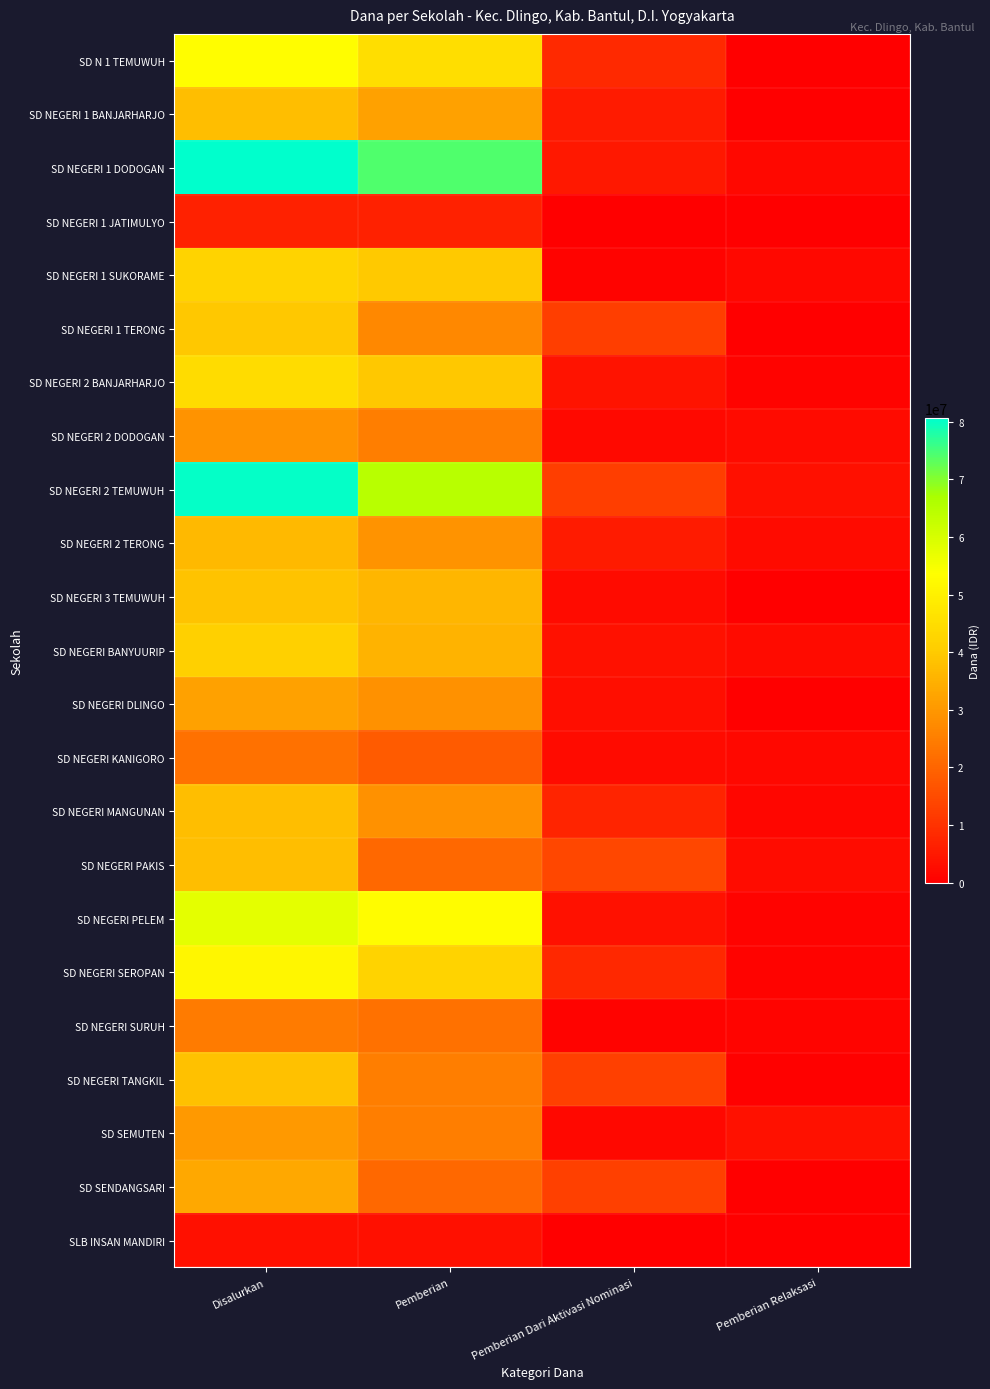

Reading left to right, transcribe all the data shown in this chart.

SD N 1 TEMUWUH: Disalurkan=53325000	Pemberian=45000000	Pemberian Dari Aktivasi Nominasi=8325000	Pemberian Relaksasi=0
SD NEGERI 1 BANJARHARJO: Disalurkan=37575000	Pemberian=31950000	Pemberian Dari Aktivasi Nominasi=5400000	Pemberian Relaksasi=225000
SD NEGERI 1 DODOGAN: Disalurkan=80550000	Pemberian=74025000	Pemberian Dari Aktivasi Nominasi=4950000	Pemberian Relaksasi=1575000
SD NEGERI 1 JATIMULYO: Disalurkan=6750000	Pemberian=6750000	Pemberian Dari Aktivasi Nominasi=0	Pemberian Relaksasi=0
SD NEGERI 1 SUKORAME: Disalurkan=42300000	Pemberian=39825000	Pemberian Dari Aktivasi Nominasi=900000	Pemberian Relaksasi=1575000
SD NEGERI 1 TERONG: Disalurkan=39375000	Pemberian=27000000	Pemberian Dari Aktivasi Nominasi=12375000	Pemberian Relaksasi=0
SD NEGERI 2 BANJARHARJO: Disalurkan=44550000	Pemberian=39600000	Pemberian Dari Aktivasi Nominasi=4050000	Pemberian Relaksasi=900000
SD NEGERI 2 DODOGAN: Disalurkan=29250000	Pemberian=24975000	Pemberian Dari Aktivasi Nominasi=2025000	Pemberian Relaksasi=2250000
SD NEGERI 2 TEMUWUH: Disalurkan=80100000	Pemberian=64575000	Pemberian Dari Aktivasi Nominasi=12375000	Pemberian Relaksasi=3150000
SD NEGERI 2 TERONG: Disalurkan=36675000	Pemberian=29025000	Pemberian Dari Aktivasi Nominasi=5400000	Pemberian Relaksasi=2250000
SD NEGERI 3 TEMUWUH: Disalurkan=38475000	Pemberian=36000000	Pemberian Dari Aktivasi Nominasi=2475000	Pemberian Relaksasi=0
SD NEGERI BANYUURIP: Disalurkan=41400000	Pemberian=35325000	Pemberian Dari Aktivasi Nominasi=3600000	Pemberian Relaksasi=2475000
SD NEGERI DLINGO: Disalurkan=31950000	Pemberian=28800000	Pemberian Dari Aktivasi Nominasi=2925000	Pemberian Relaksasi=225000
SD NEGERI KANIGORO: Disalurkan=22500000	Pemberian=18225000	Pemberian Dari Aktivasi Nominasi=2475000	Pemberian Relaksasi=1800000
SD NEGERI MANGUNAN: Disalurkan=37575000	Pemberian=28800000	Pemberian Dari Aktivasi Nominasi=7425000	Pemberian Relaksasi=1350000
SD NEGERI PAKIS: Disalurkan=37575000	Pemberian=20475000	Pemberian Dari Aktivasi Nominasi=14400000	Pemberian Relaksasi=2700000
SD NEGERI PELEM: Disalurkan=57600000	Pemberian=53100000	Pemberian Dari Aktivasi Nominasi=3600000	Pemberian Relaksasi=900000
SD NEGERI SEROPAN: Disalurkan=51300000	Pemberian=42300000	Pemberian Dari Aktivasi Nominasi=8100000	Pemberian Relaksasi=900000
SD NEGERI SURUH: Disalurkan=24525000	Pemberian=22500000	Pemberian Dari Aktivasi Nominasi=900000	Pemberian Relaksasi=1125000
SD NEGERI TANGKIL: Disalurkan=38250000	Pemberian=24975000	Pemberian Dari Aktivasi Nominasi=12825000	Pemberian Relaksasi=450000
SD SEMUTEN: Disalurkan=30375000	Pemberian=24975000	Pemberian Dari Aktivasi Nominasi=1800000	Pemberian Relaksasi=3600000
SD SENDANGSARI: Disalurkan=33075000	Pemberian=20475000	Pemberian Dari Aktivasi Nominasi=12600000	Pemberian Relaksasi=0
SLB INSAN MANDIRI: Disalurkan=3375000	Pemberian=3150000	Pemberian Dari Aktivasi Nominasi=0	Pemberian Relaksasi=225000